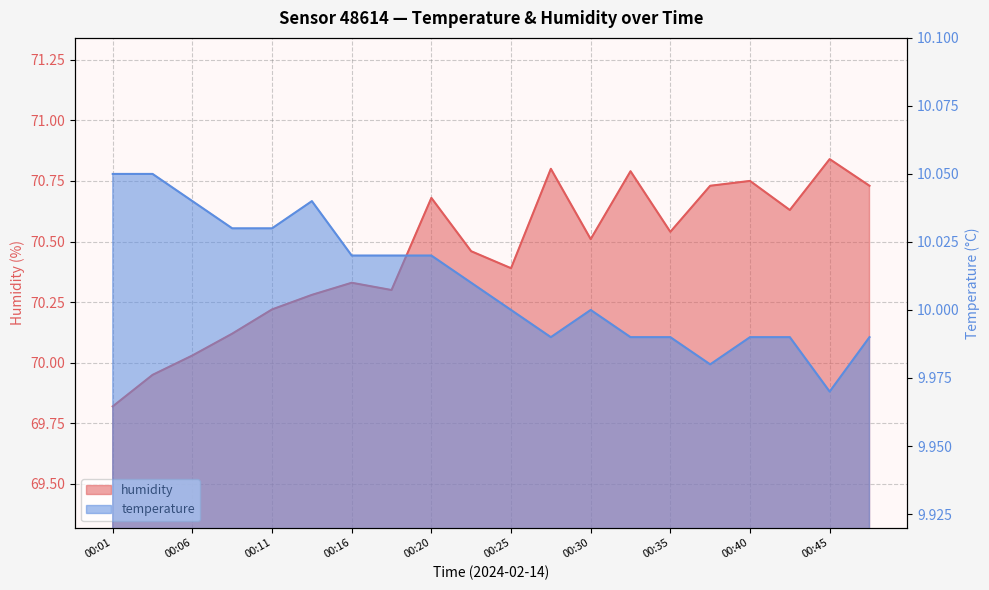

True or false: temperature and humidity cross at least once.

False